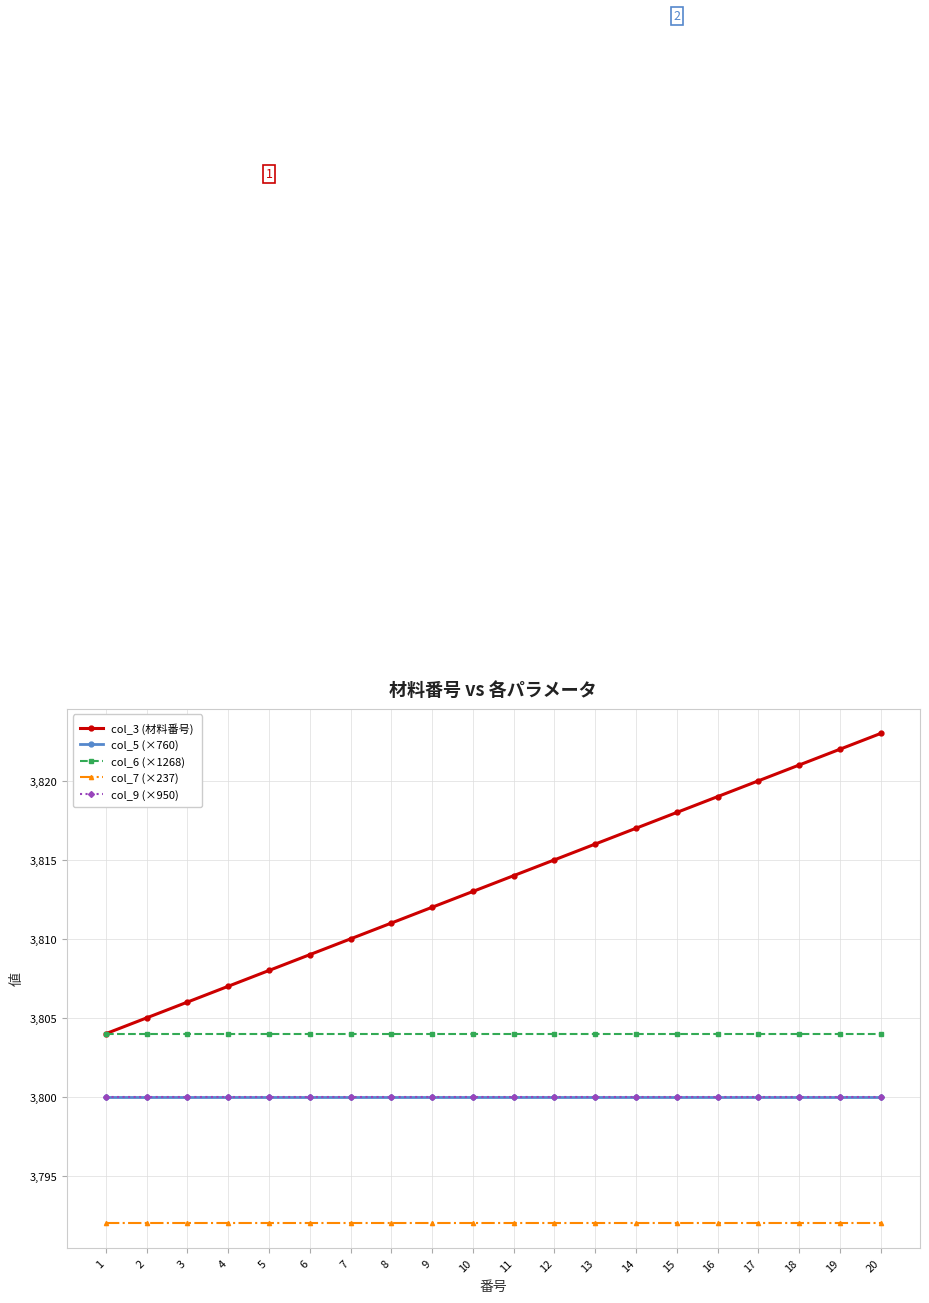

Does the chart have visible grid lines?

Yes